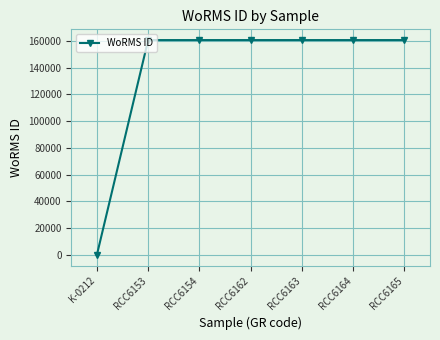

How many categories are shown in the chart?

7